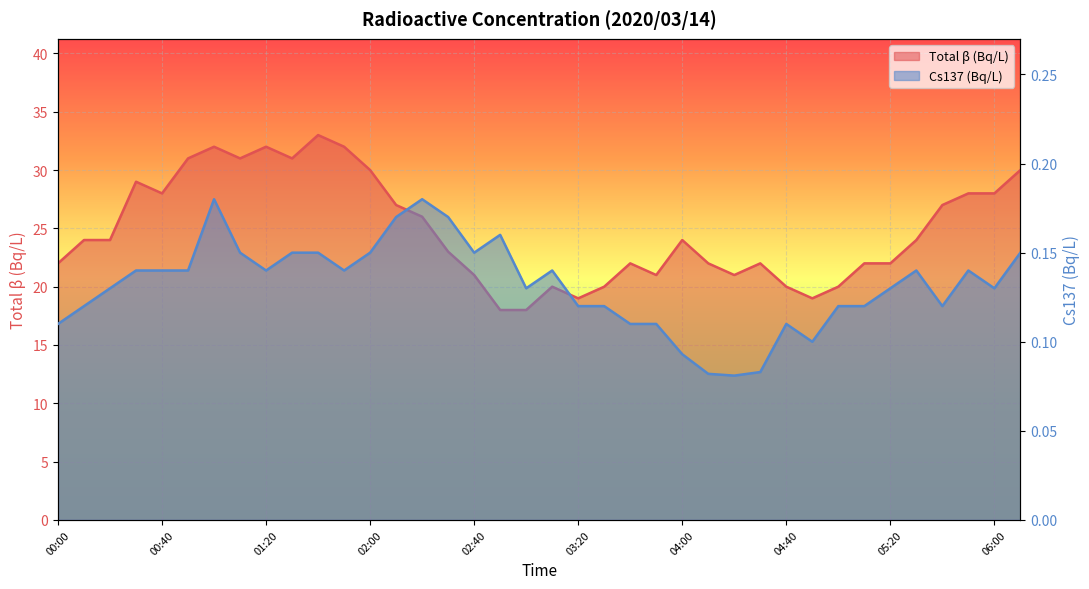

What is the difference between the second highest and second lowest values in the Total β (Bq/L) series?

14.0